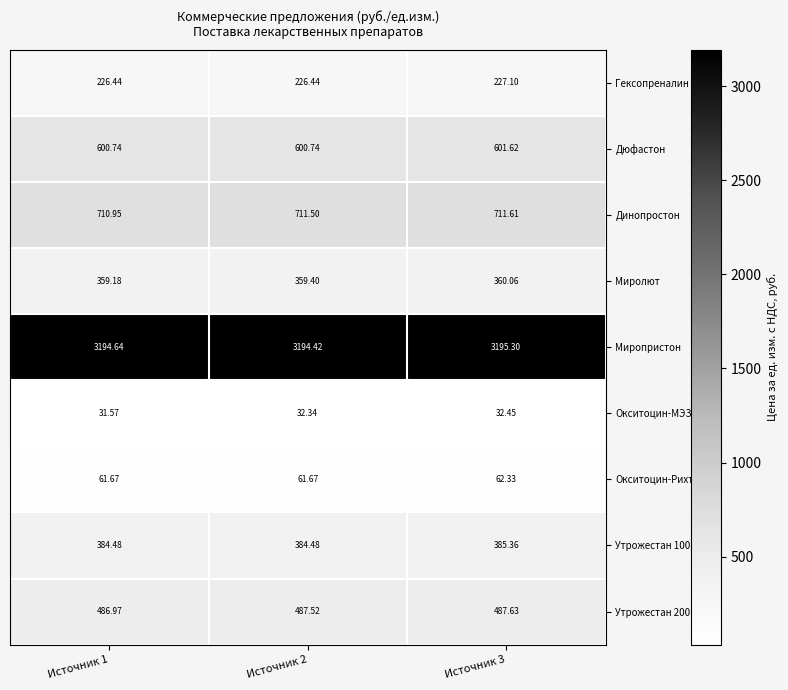

Which series has the largest total across all categories?

Миропристон